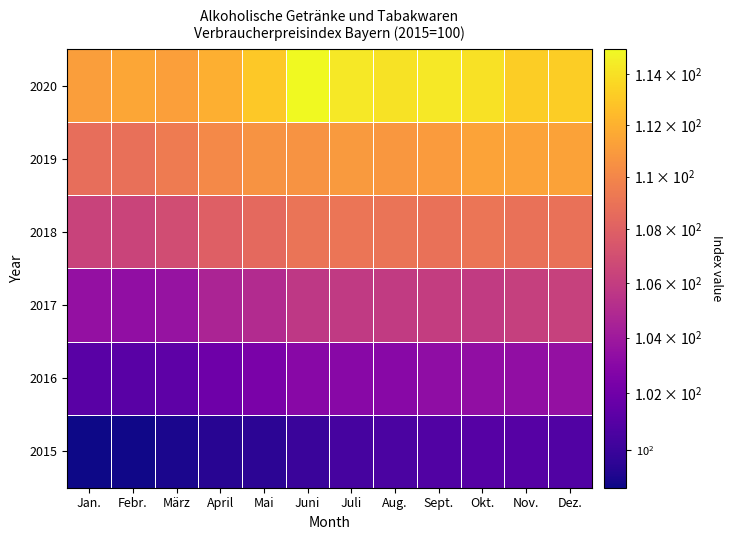

What is the difference between the highest and lowest values at Jan.?

12.4